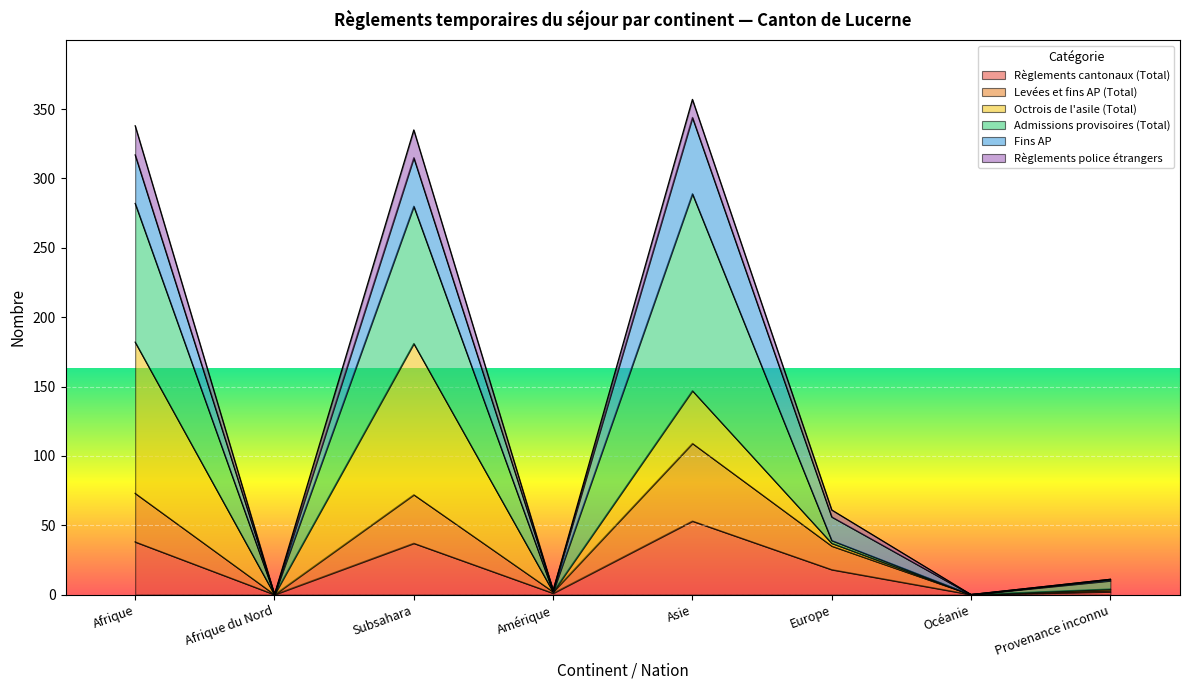

The Levées et fins AP (Total) series shows 120 at Subsahara. True or false?

False